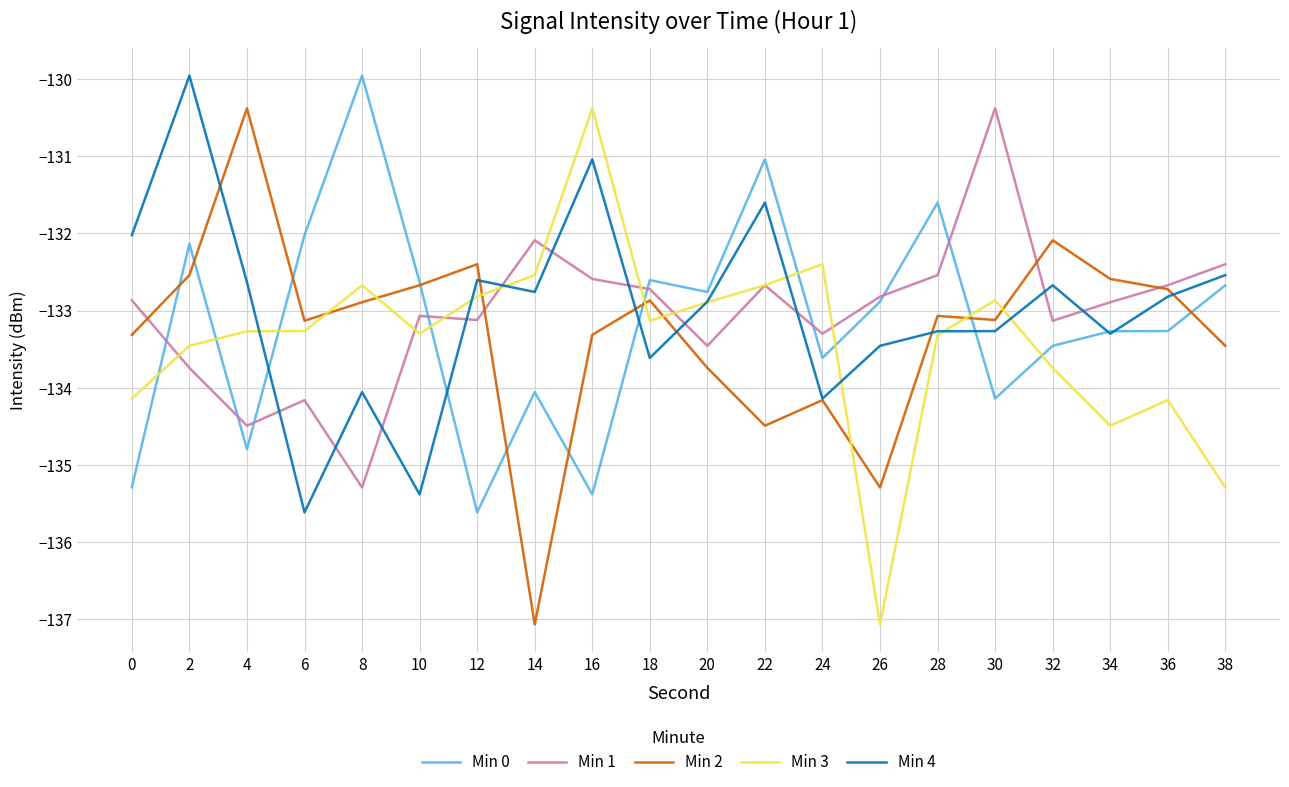

What is the average value of the Min 3 series?

-133.4